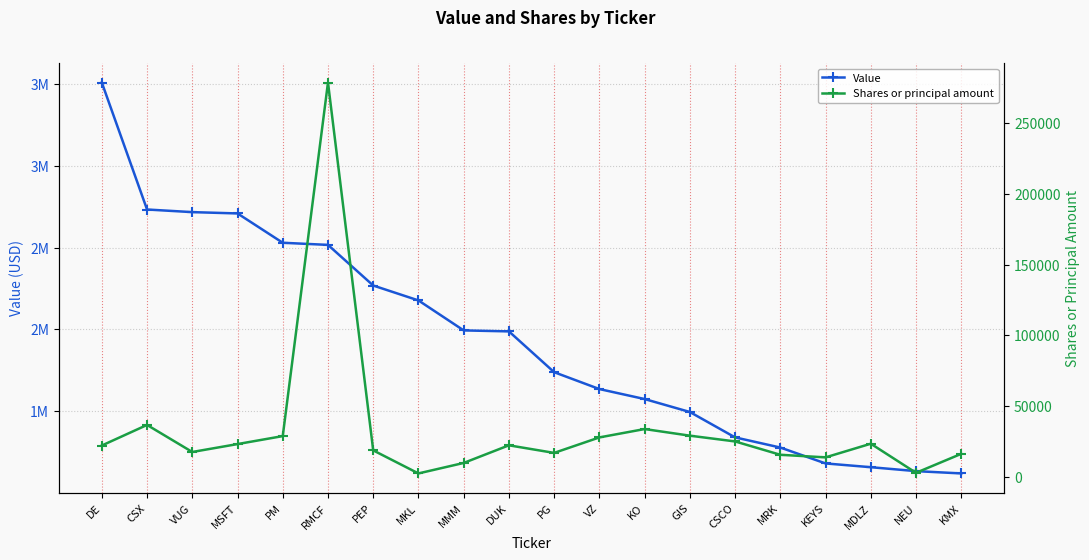

Rank the series at CSCO from highest to lowest value.

Value, Shares or principal amount